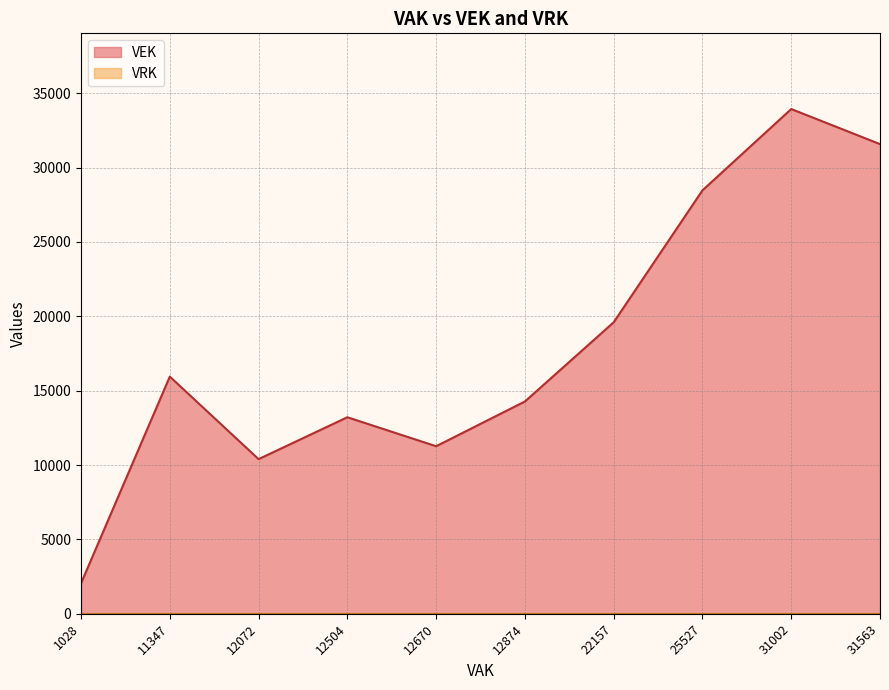

In VEK, how many points are higher than both neighbors (excluding endpoints)?

3